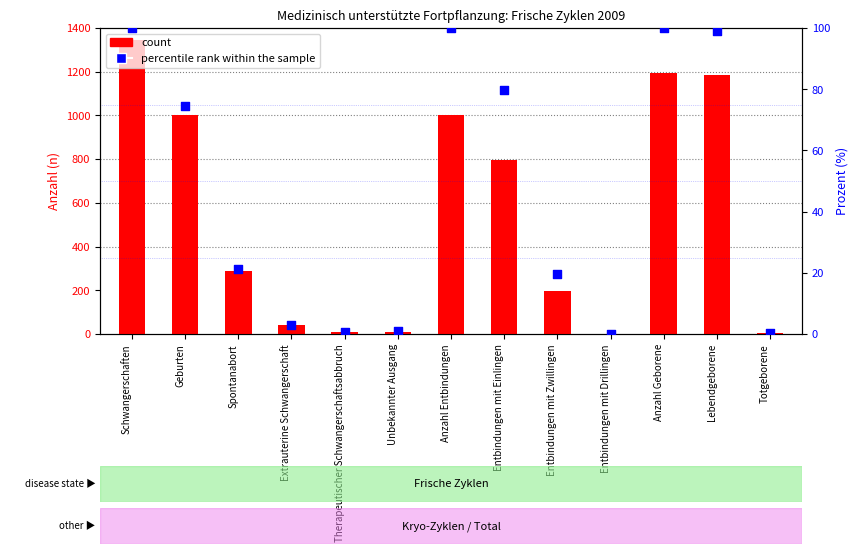

At which category is the sum across all series the highest?

Schwangerschaften